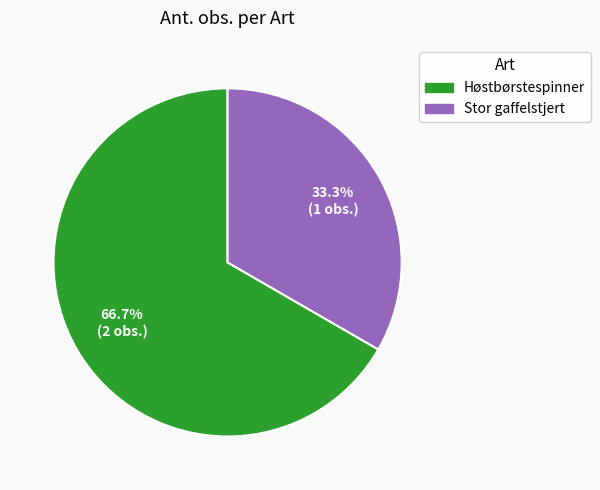

What is the ratio of the value at Høstbørstespinner to the value at Stor gaffelstjert?

2.0